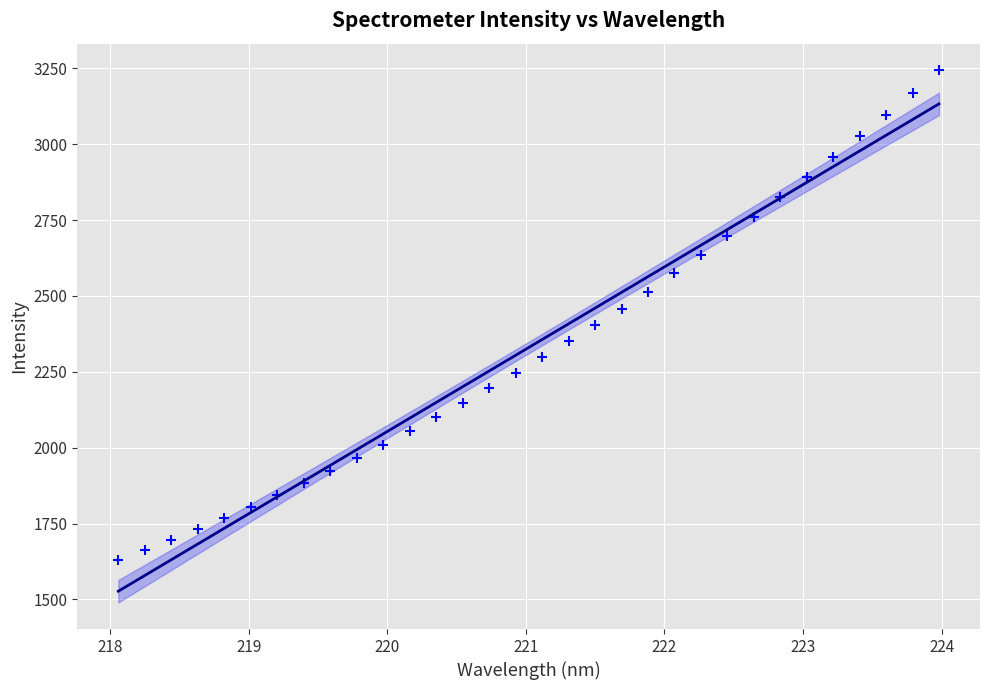

What is the range of X values (max minus min)?

5.9